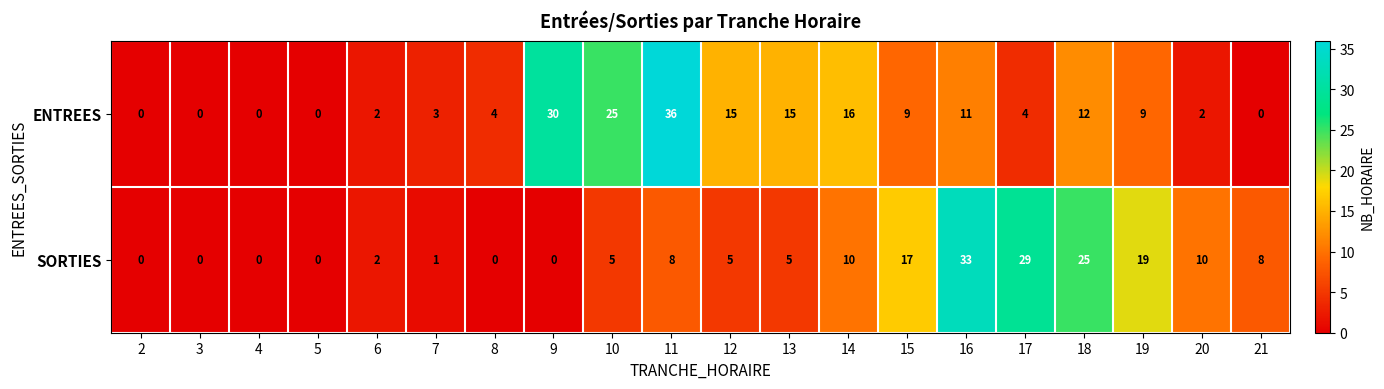

What is the difference between the ENTREES values at 10 and 19?

16